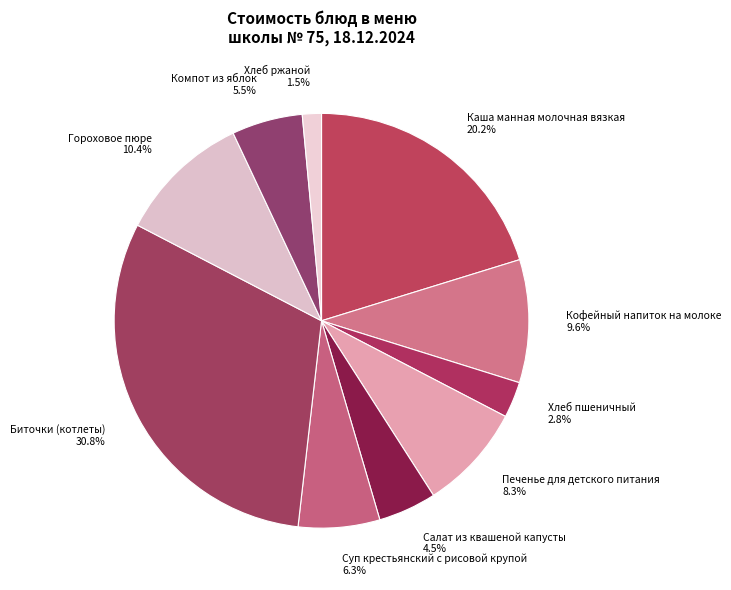

Count the number of slices in the pie.

10